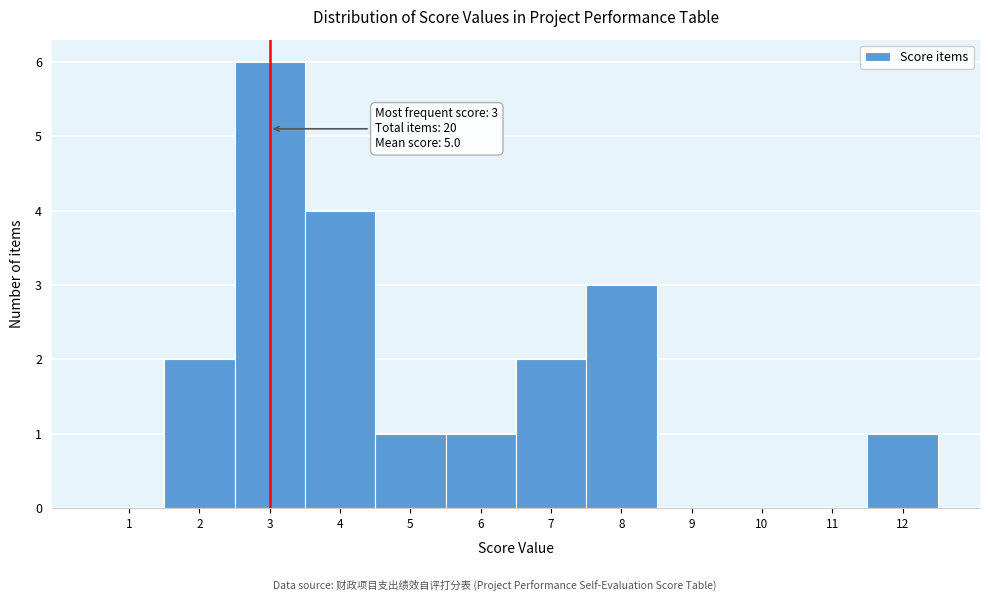

Over which range of the x-axis is the bar tallest?

2.5 to 3.5